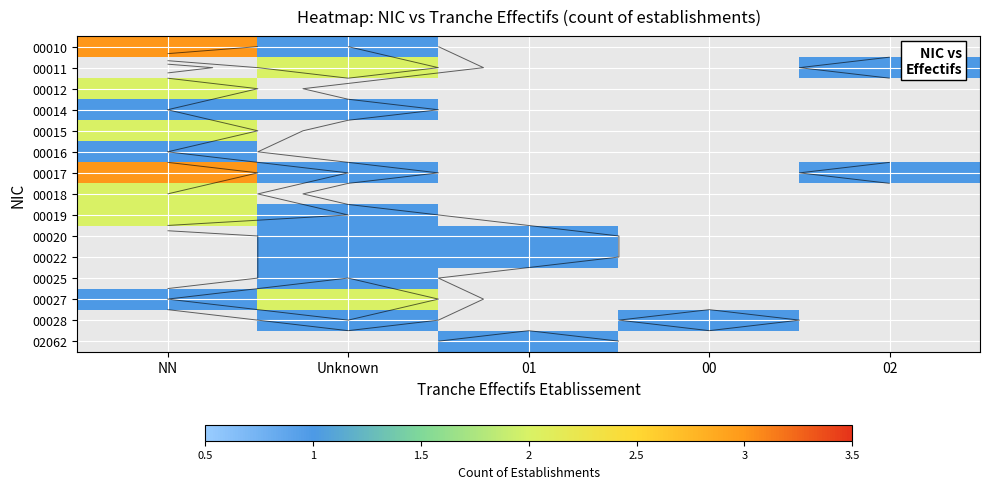

Is the value of 00022 at Unknown greater than the value of 00028 at NN?

No